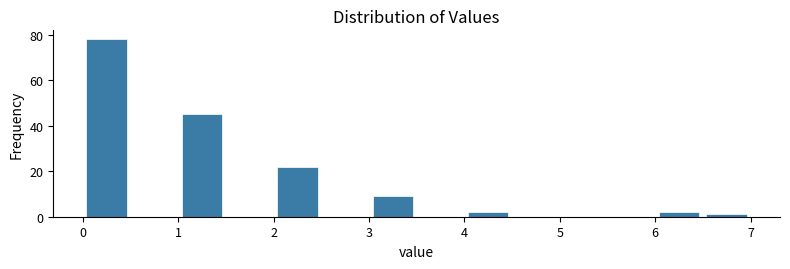

Which range on the x-axis has the tallest bar?

0.0 to 0.5